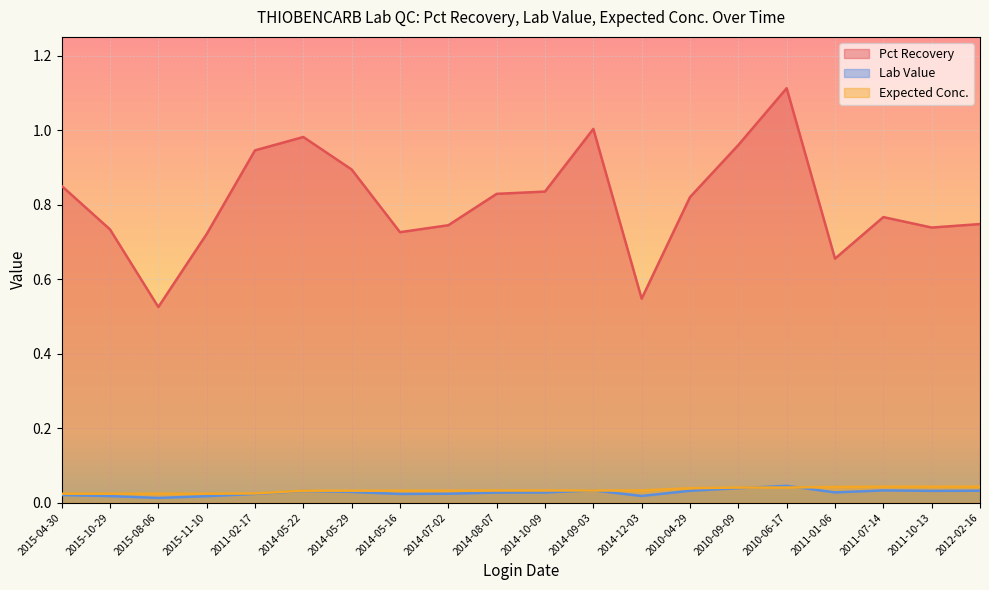

What are all the series names shown in the legend?

Pct Recovery, Lab Value, Expected Conc.